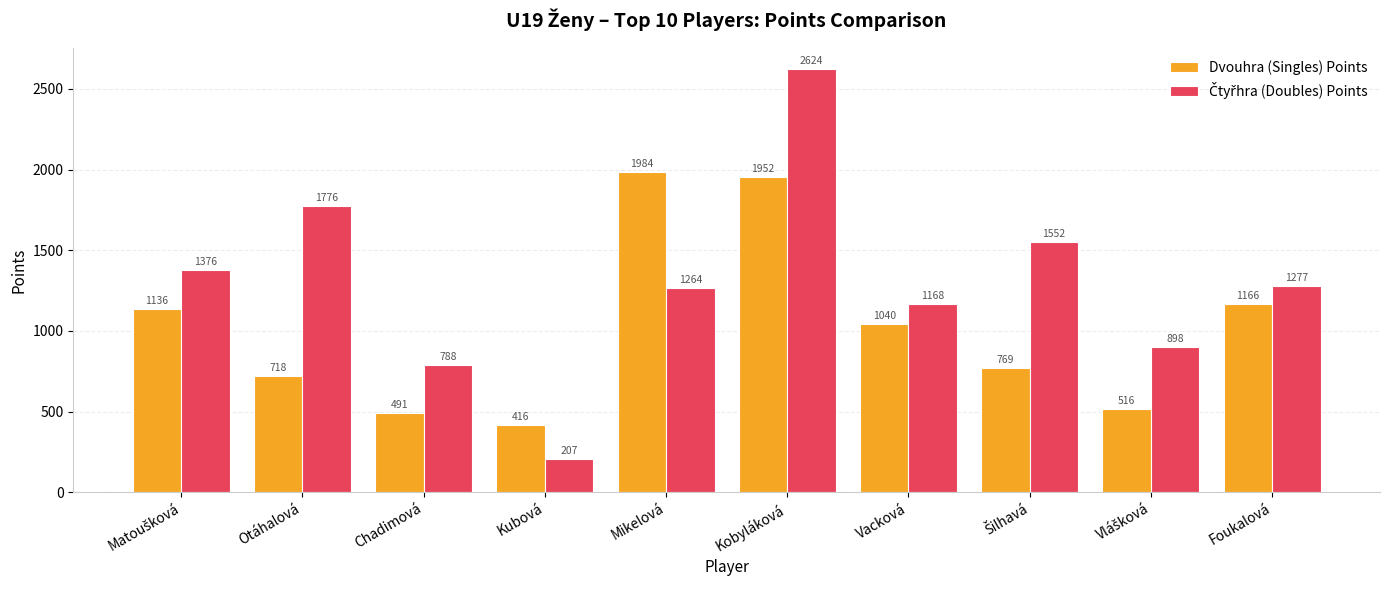

At which label is Dvouhra (Singles) Points closest to 1200?

Foukalová